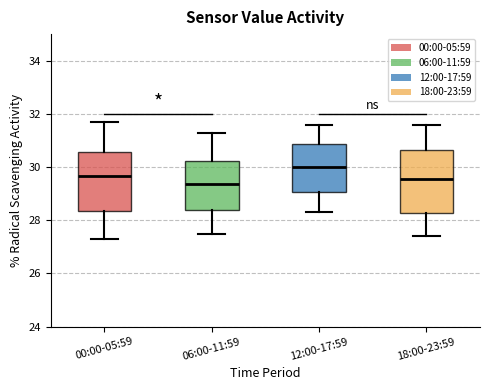

Which box's median line is the highest?

12:00-17:59